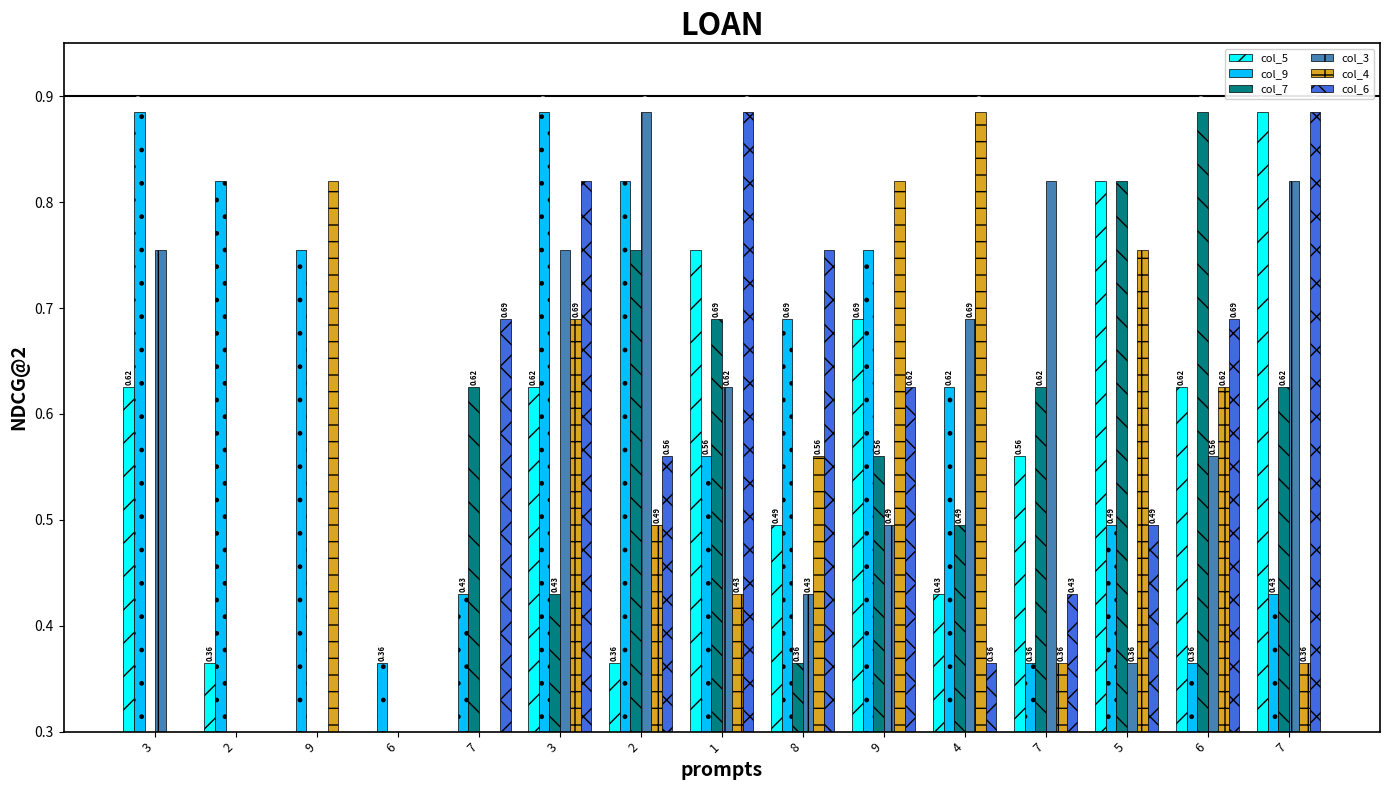

Reading left to right, what are all the values shown in this chart?

col_5: 0.6	0.4	0.3	0.3	0.3	0.6	0.4	0.8	0.5	0.7	0.4	0.6	0.8	0.6	0.9
col_9: 0.9	0.8	0.8	0.4	0.4	0.9	0.8	0.6	0.7	0.8	0.6	0.4	0.5	0.4	0.4
col_7: 0.3	0.3	0.3	0.3	0.6	0.4	0.8	0.7	0.4	0.6	0.5	0.6	0.8	0.9	0.6
col_3: 0.8	0.3	0.3	0.3	0.3	0.8	0.9	0.6	0.4	0.5	0.7	0.8	0.4	0.6	0.8
col_4: 0.3	0.3	0.8	0.3	0.3	0.7	0.5	0.4	0.6	0.8	0.9	0.4	0.8	0.6	0.4
col_6: 0.3	0.3	0.3	0.3	0.7	0.8	0.6	0.9	0.8	0.6	0.4	0.4	0.5	0.7	0.9